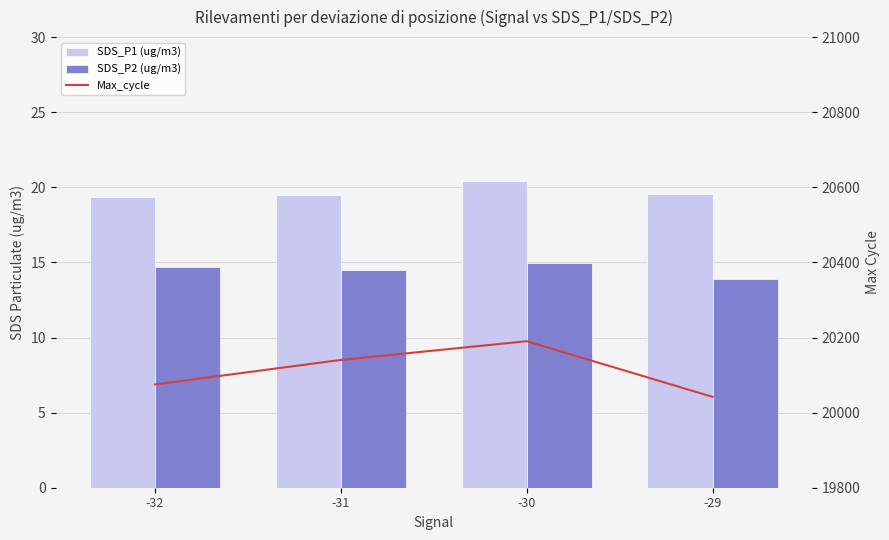

Reading right to left, extract all data points from this chart.

SDS_P1 (ug/m3): -29=19.6	-30=20.4	-31=19.5	-32=19.3
SDS_P2 (ug/m3): -29=13.9	-30=15.0	-31=14.5	-32=14.7
Max_cycle: -29=20042.0	-30=20190.2	-31=20140.2	-32=20075.0